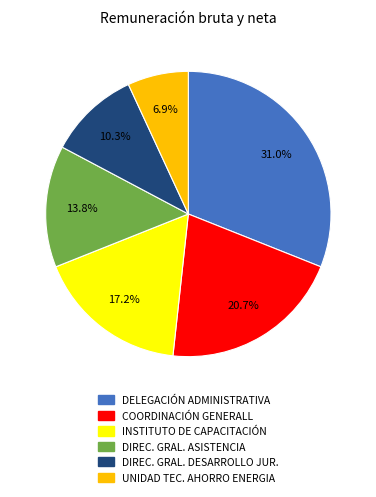

Is there any slice that represents more than half of the pie?

No